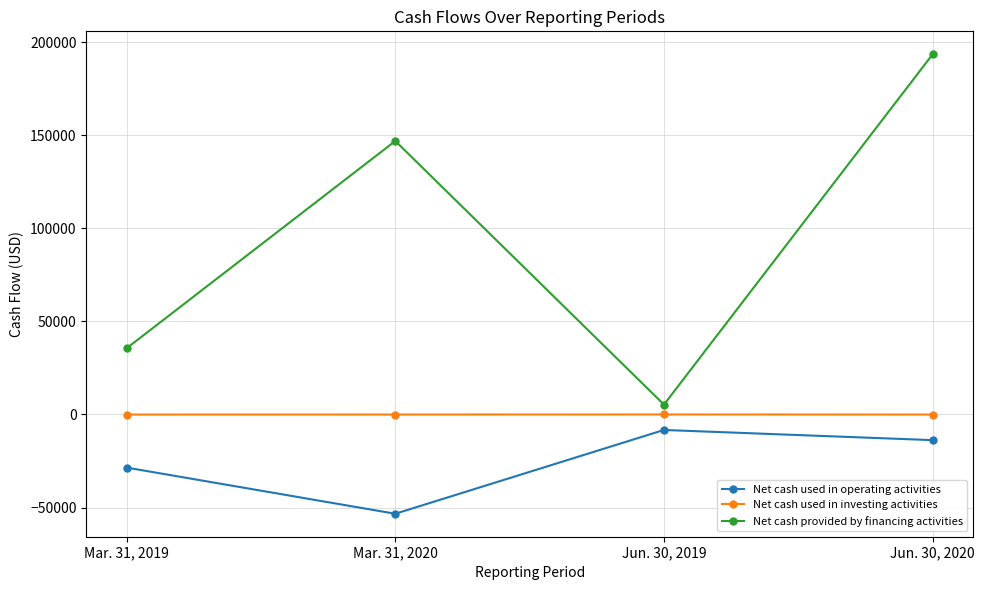

Read the Net cash used in operating activities value at Mar. 31, 2020, to the nearest 10.

-53360